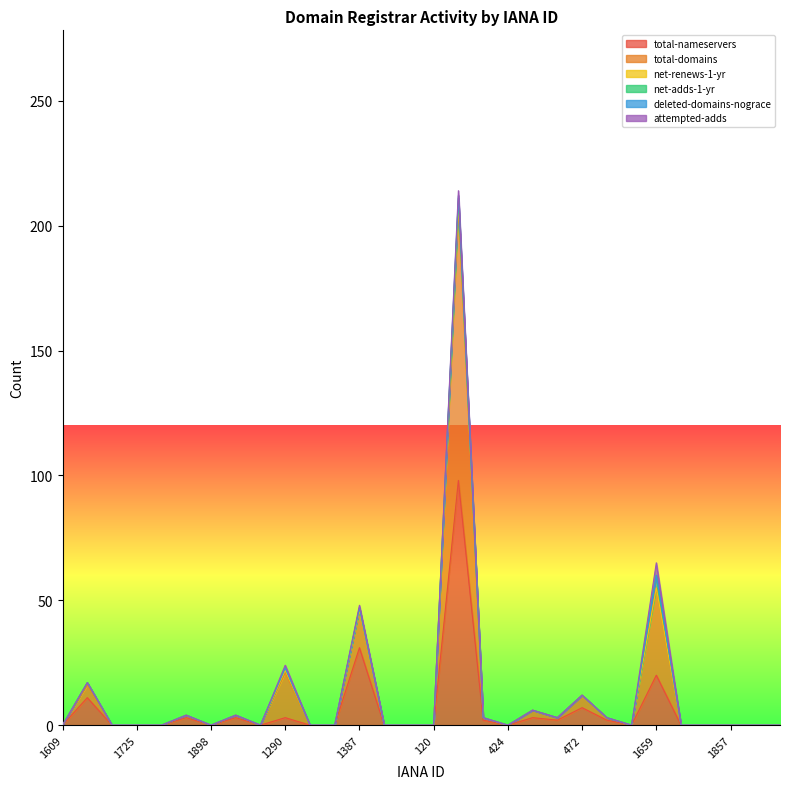

What position from the right is 1337?

20